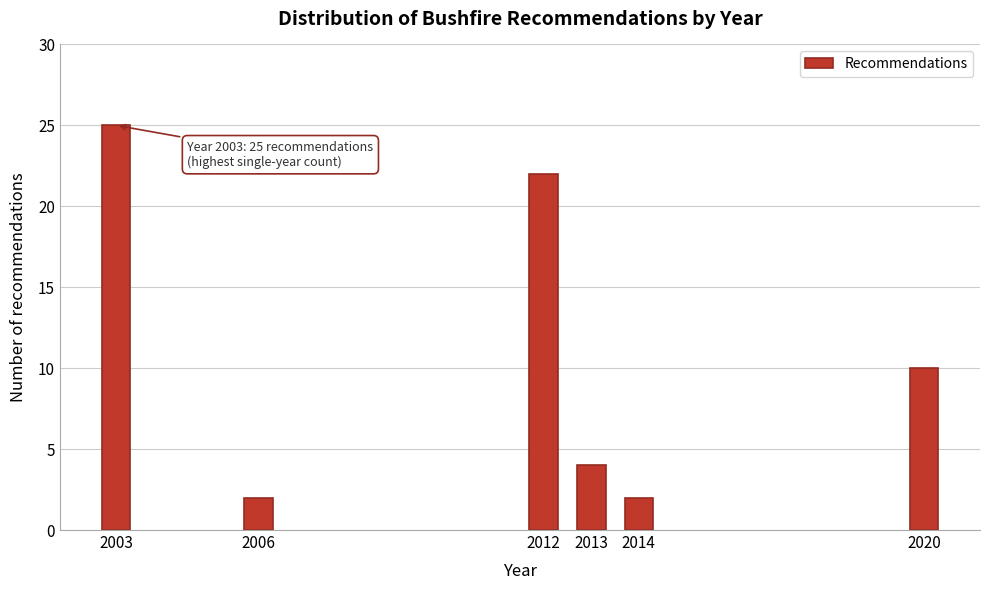

Reading left to right, transcribe all the data shown in this chart.

2003=25	2006=2	2012=22	2013=4	2014=2	2020=10